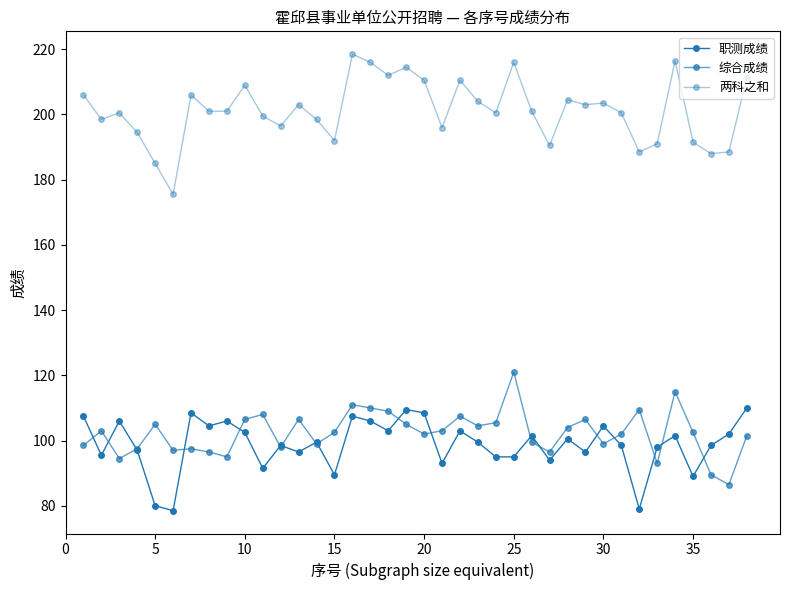

Count the number of categories in the chart.

38